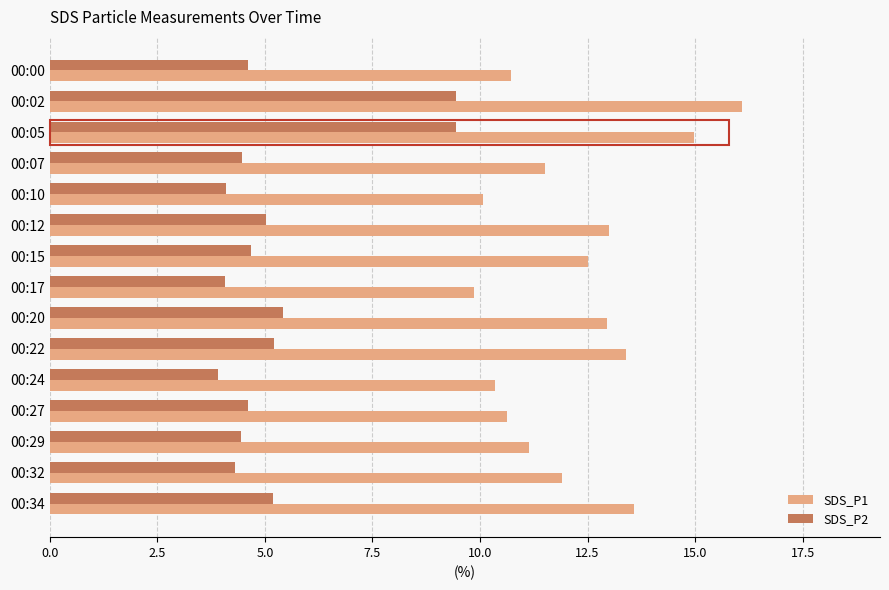

Which series has the largest total across all categories?

SDS_P1